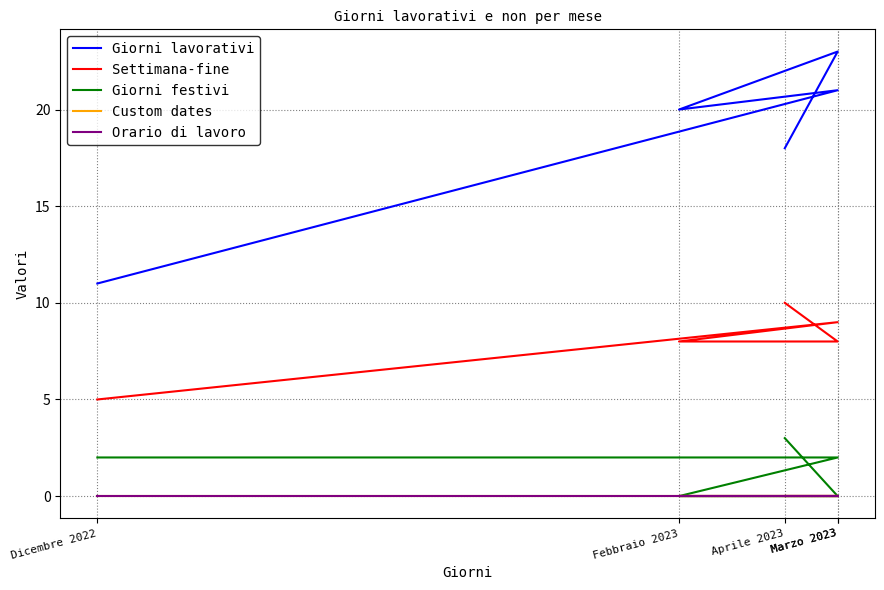

What is the greatest value displayed?

23